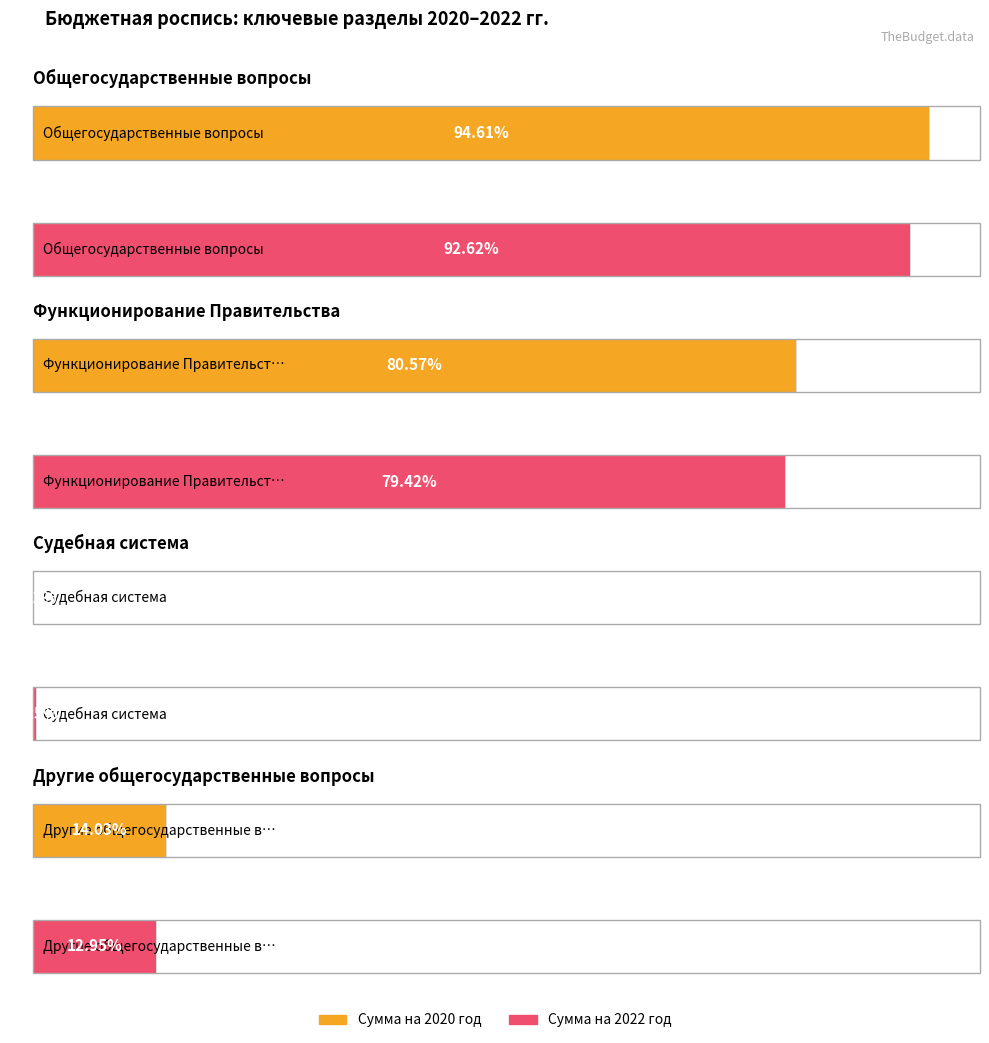

Is the value of Сумма на 2020 год at Общегосударственные вопросы greater than the value of Сумма на 2022 год at Другие общегосударственные вопросы?

Yes